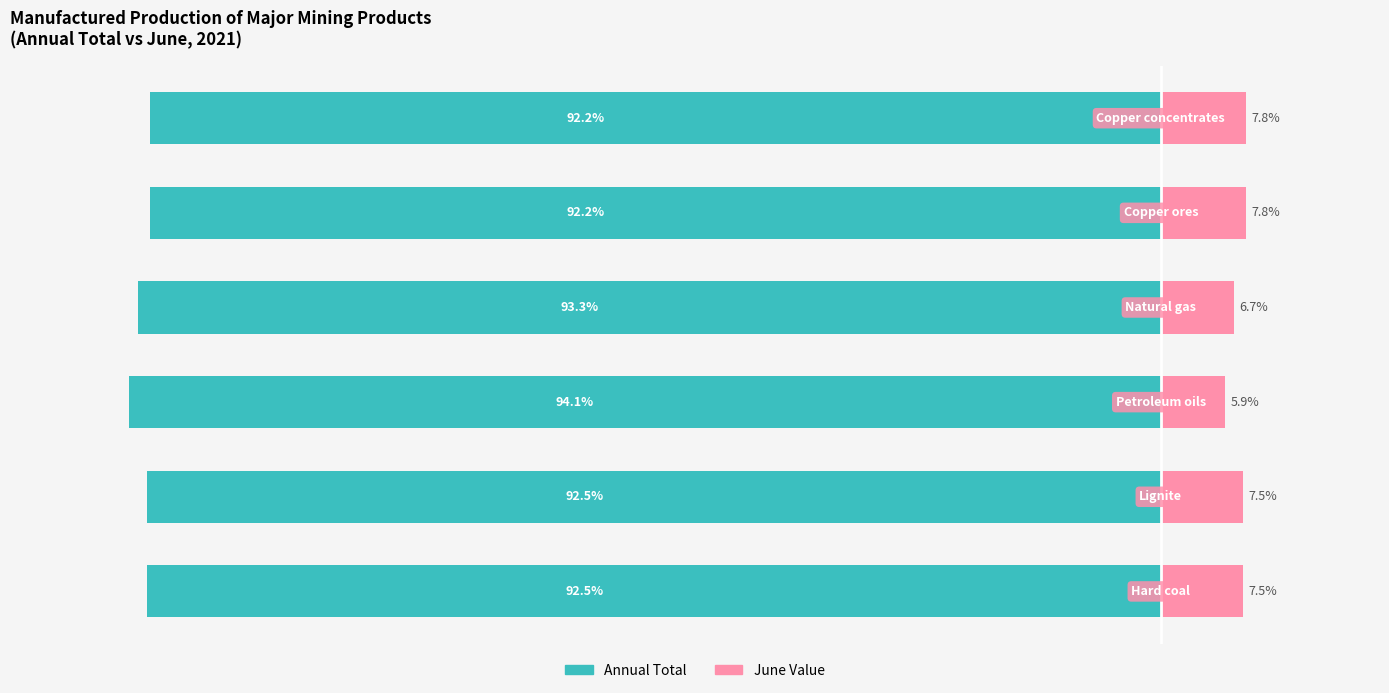

Does the chart contain any negative values?

Yes